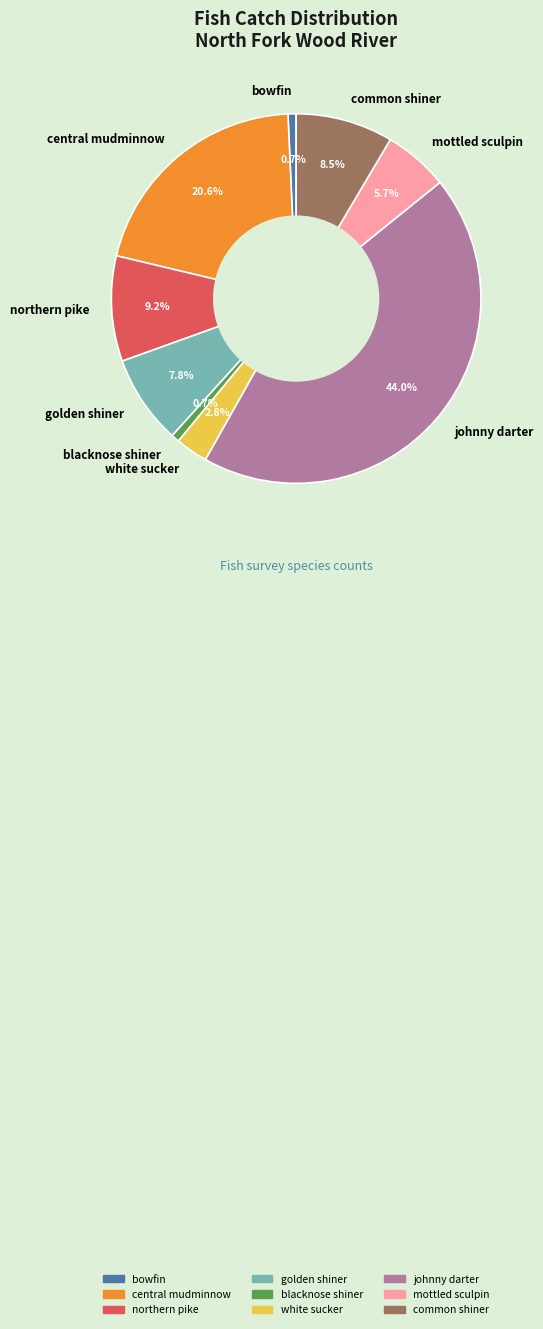

Approximately how many times larger is the value at johnny darter compared to common shiner?

5.2